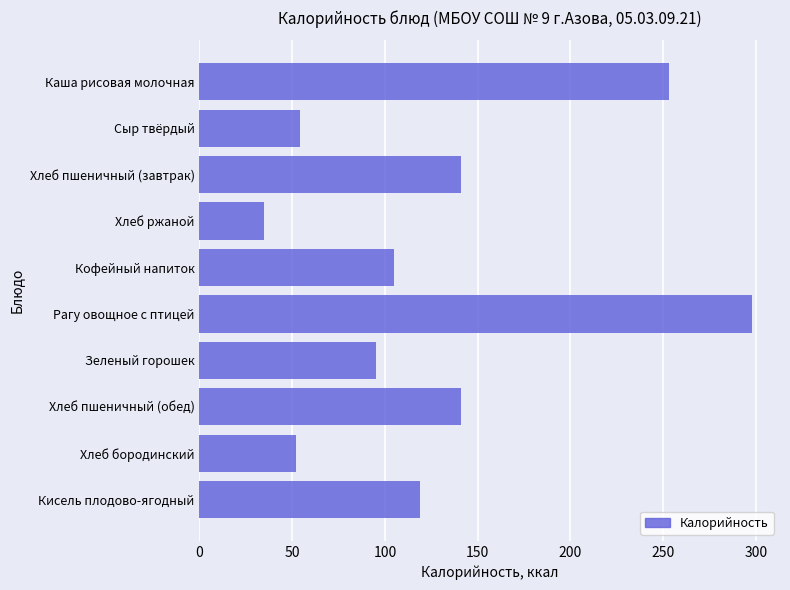

What value does the data have at Хлеб пшеничный (обед)?

141.0